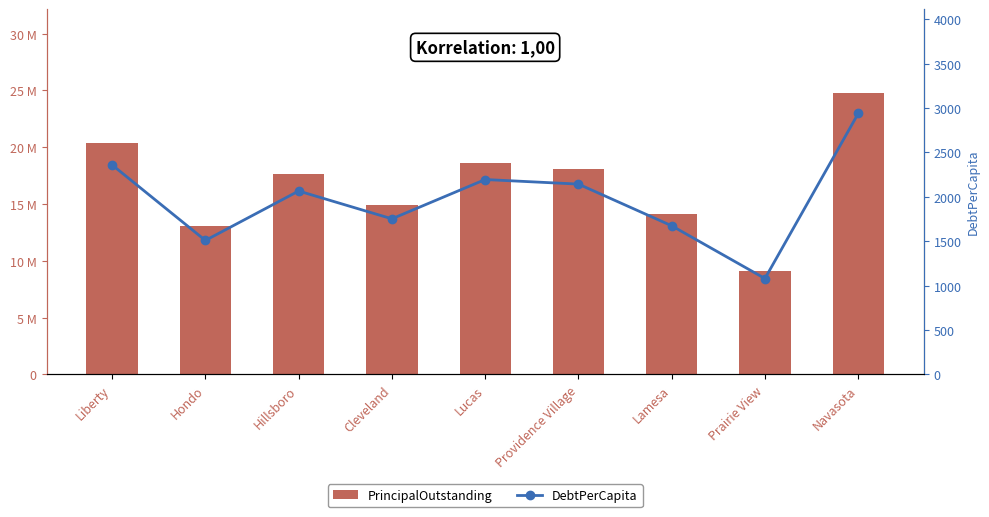

At Navasota, list the series in order from largest to smallest.

PrincipalOutstanding, DebtPerCapita